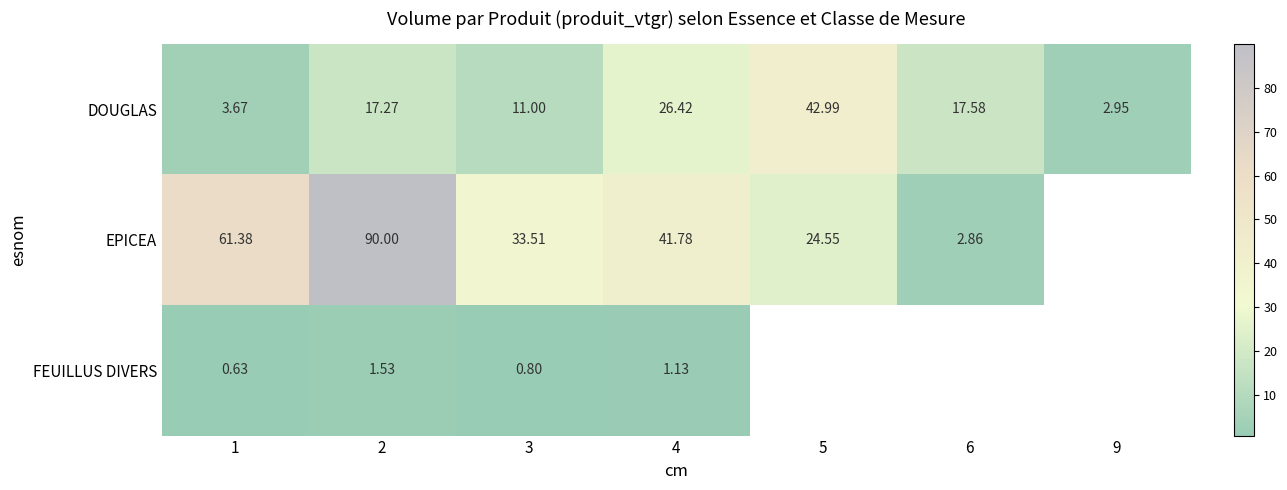

Which label corresponds to the smallest value in the chart?

1